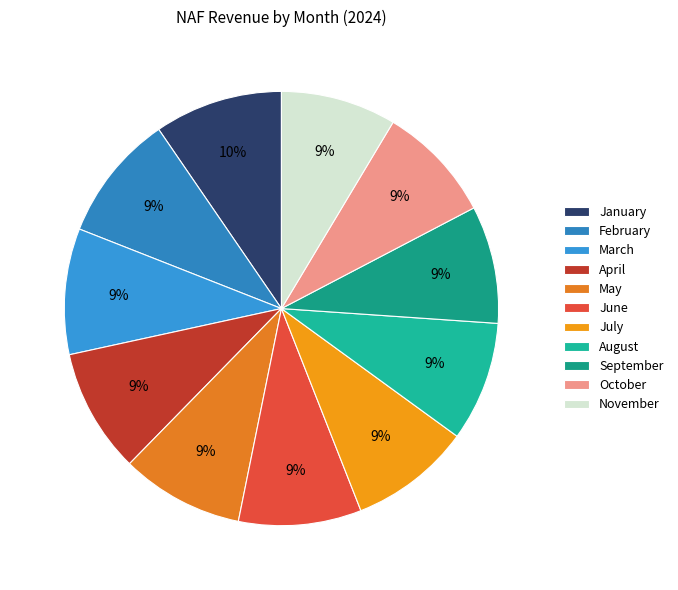

Count the number of slices in the pie.

11